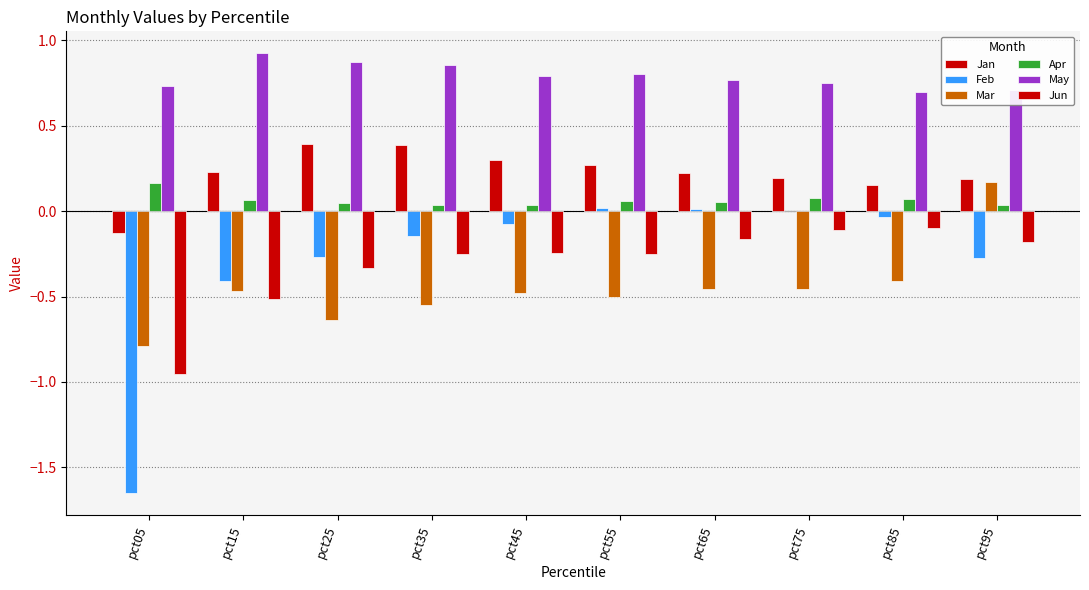

Reading left to right, what are all the values shown in this chart?

Jan: pct05=-0.1	pct15=0.2	pct25=0.4	pct35=0.4	pct45=0.3	pct55=0.3	pct65=0.2	pct75=0.2	pct85=0.2	pct95=0.2
Feb: pct05=-1.7	pct15=-0.4	pct25=-0.3	pct35=-0.1	pct45=-0.1	pct55=0.0	pct65=0.0	pct75=0.0	pct85=-0.0	pct95=-0.3
Mar: pct05=-0.8	pct15=-0.5	pct25=-0.6	pct35=-0.5	pct45=-0.5	pct55=-0.5	pct65=-0.5	pct75=-0.5	pct85=-0.4	pct95=0.2
Apr: pct05=0.2	pct15=0.1	pct25=0.0	pct35=0.0	pct45=0.0	pct55=0.1	pct65=0.1	pct75=0.1	pct85=0.1	pct95=0.0
May: pct05=0.7	pct15=0.9	pct25=0.9	pct35=0.9	pct45=0.8	pct55=0.8	pct65=0.8	pct75=0.7	pct85=0.7	pct95=0.7
Jun: pct05=-1.0	pct15=-0.5	pct25=-0.3	pct35=-0.3	pct45=-0.2	pct55=-0.2	pct65=-0.2	pct75=-0.1	pct85=-0.1	pct95=-0.2